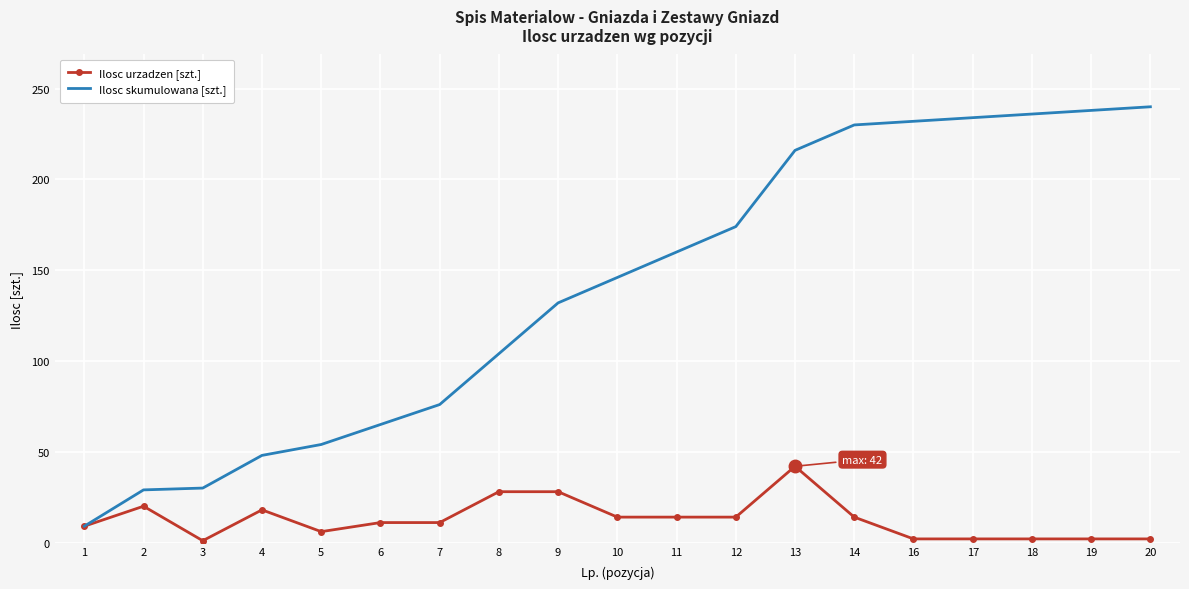

The Ilosc urzadzen [szt.] series shows 23 at 14. True or false?

False